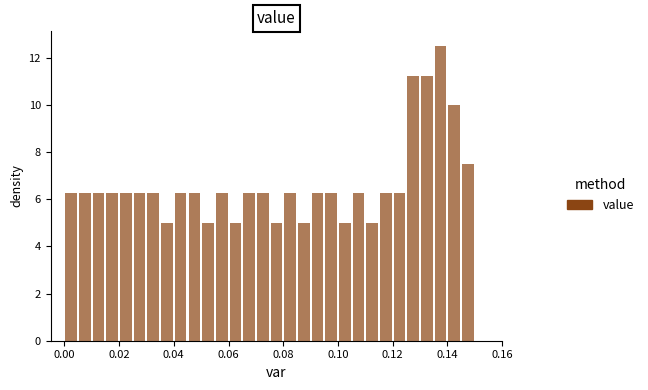

Read against the x-axis, roughly where is the centre of the tallest bar?

0.138